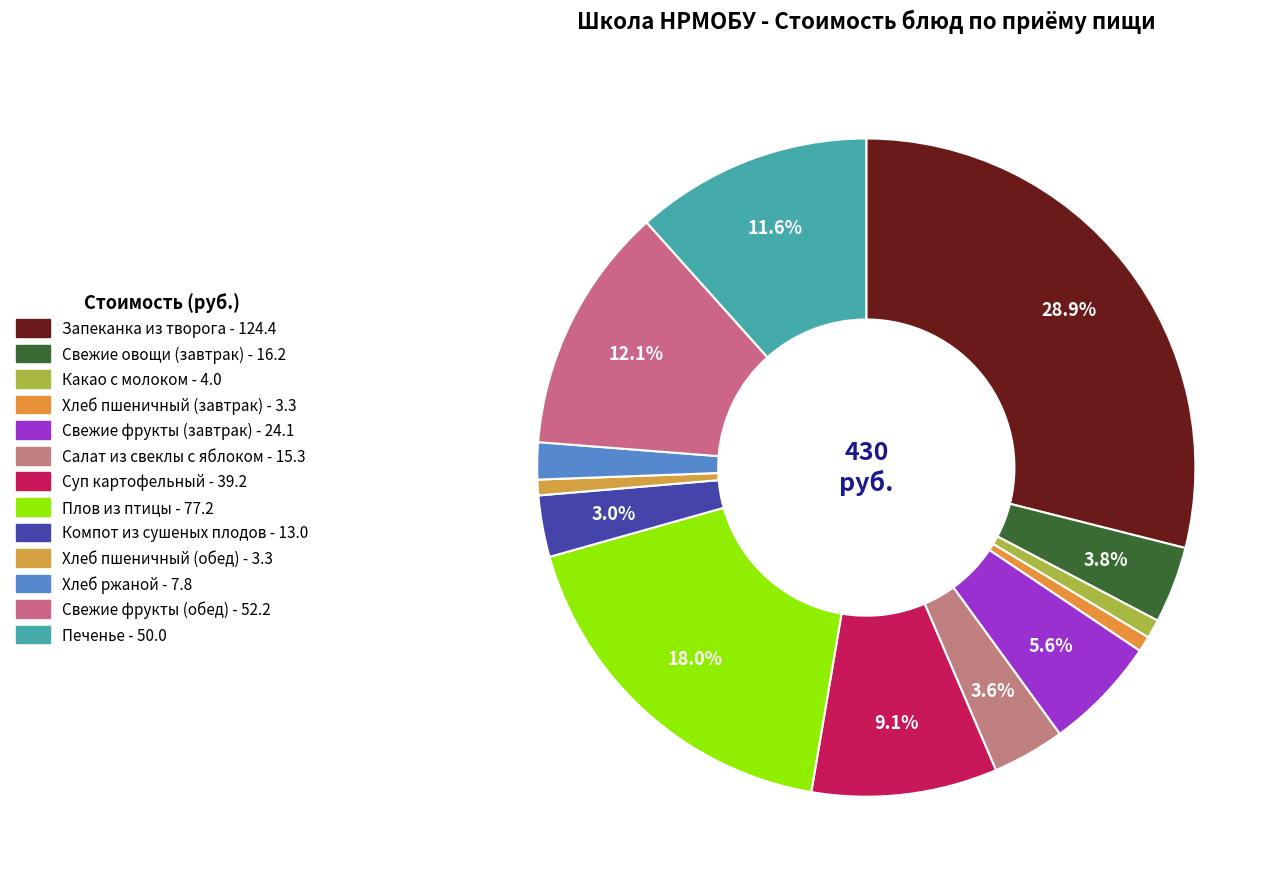

Which slice is the smallest?

Хлеб пшеничный (завтрак)